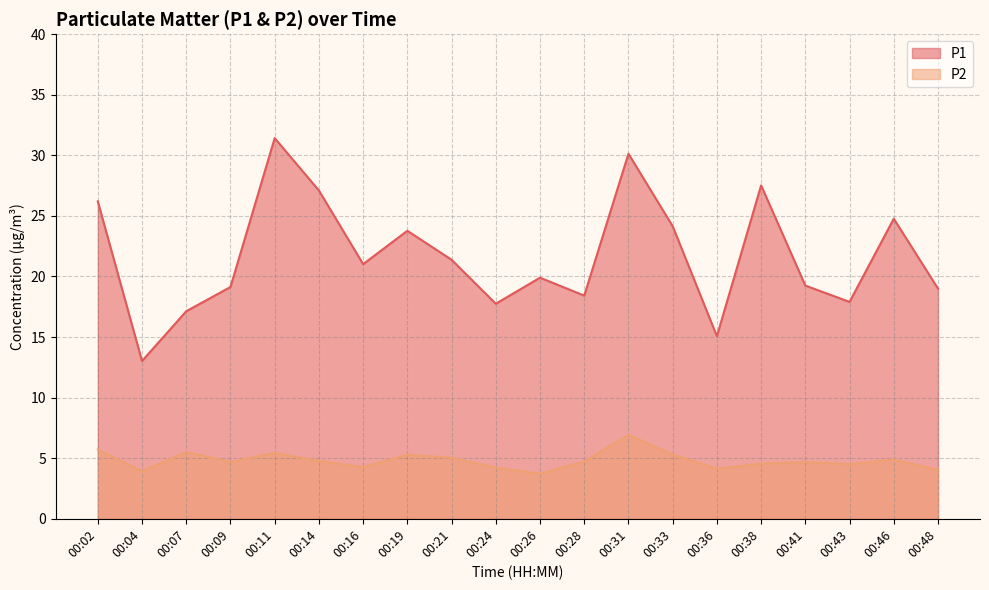

What is the smallest value displayed?

3.7